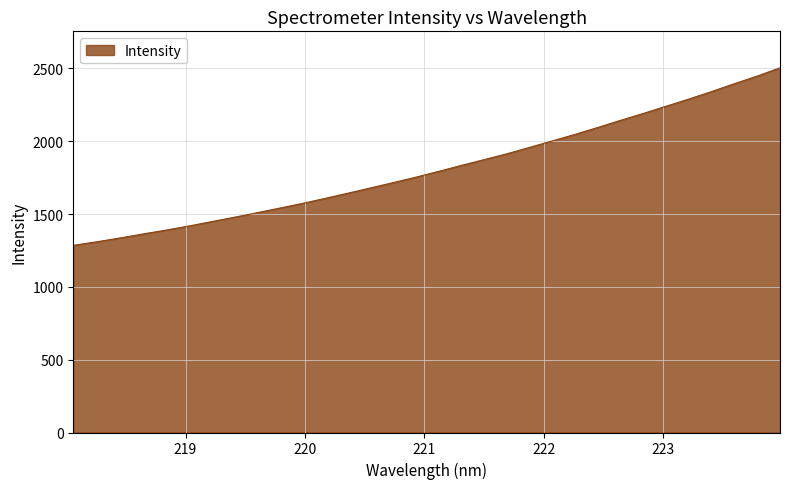

What is the minimum value shown in the chart?

1284.9